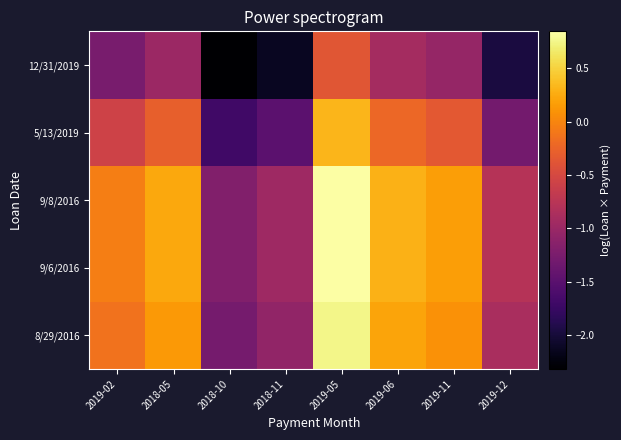

Which has a higher value, 2019-02 or 2019-06?

2019-06